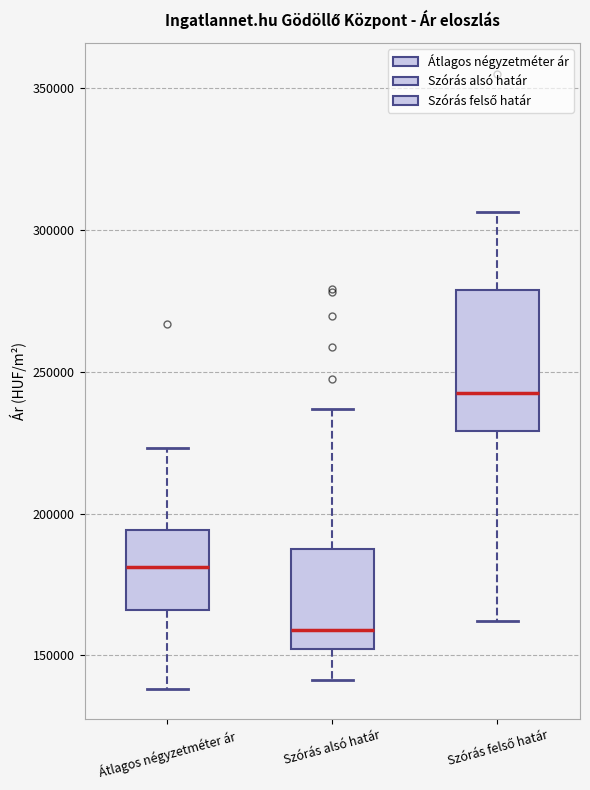

Reading left to right, transcribe this box plot: for each box, give where its median line is, the range the box spans, and where its two whiskers end, as read against the y-axis. The values are not printed on the chart, so give them approximately, as read against the axis.

Átlagos négyzetméter ár: median 180000, box 165000 to 195000, whiskers 140000 to 225000
Szórás alsó határ: median 160000, box 150000 to 185000, whiskers 140000 to 235000
Szórás felső határ: median 245000, box 230000 to 280000, whiskers 160000 to 305000